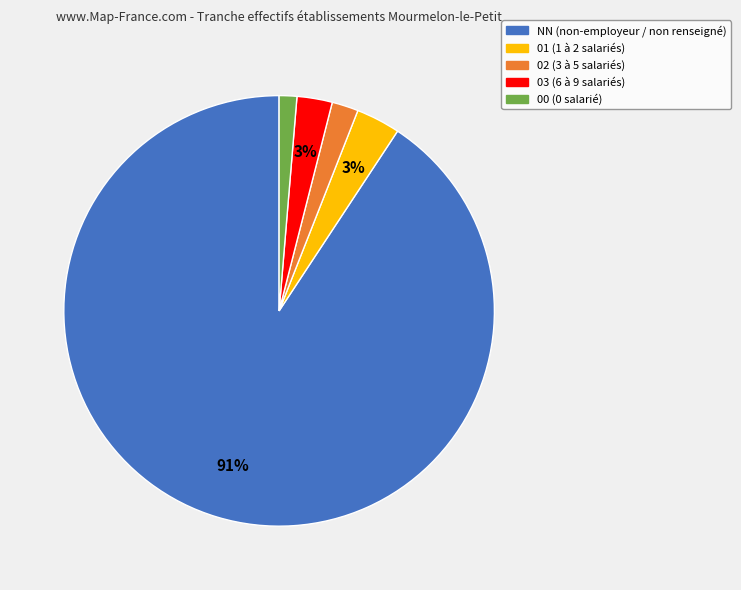

Does any single category account for the majority?

Yes